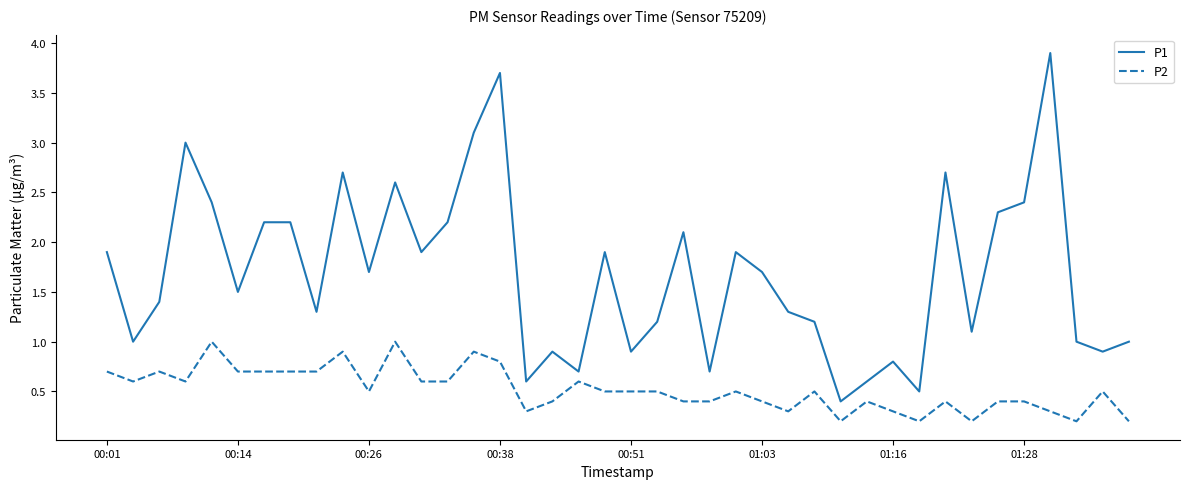

Rank the series by their average value, from lowest to highest.

P2, P1